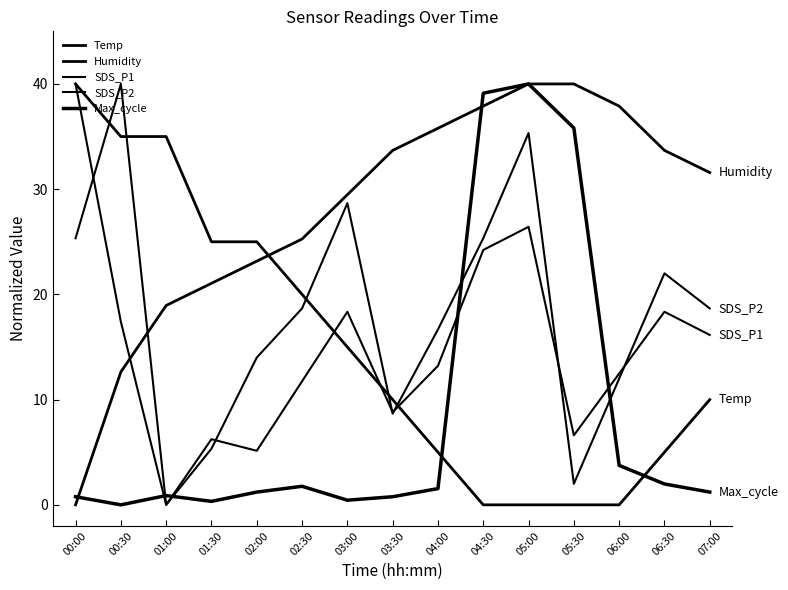

Which category has the highest value in the Max_cycle series?

05:00